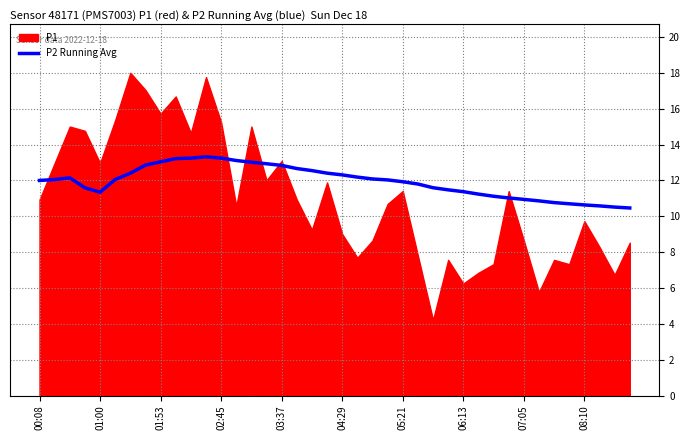

What is the highest value of the P2 Running Avg series?

13.3